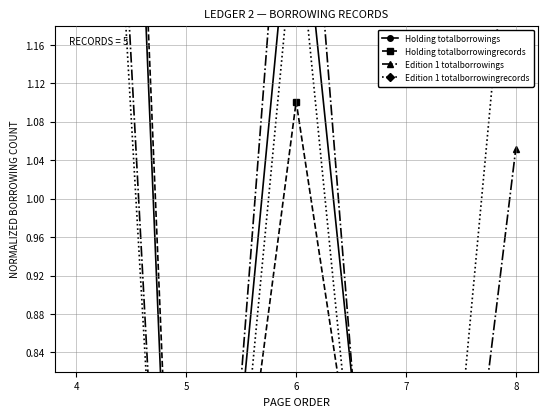

Reading left to right, transcribe all the data shown in this chart.

Holding totalborrowings: 4=2.9	5=0.2	6=1.4	7=0.3	8=0.3
Holding totalborrowingrecords: 4=3.0	5=0.2	6=1.1	7=0.4	8=0.4
Edition 1 totalborrowings: 4=2.2	5=0.1	6=1.6	7=0.1	8=1.1
Edition 1 totalborrowingrecords: 4=2.1	5=0.1	6=1.3	7=0.2	8=1.4